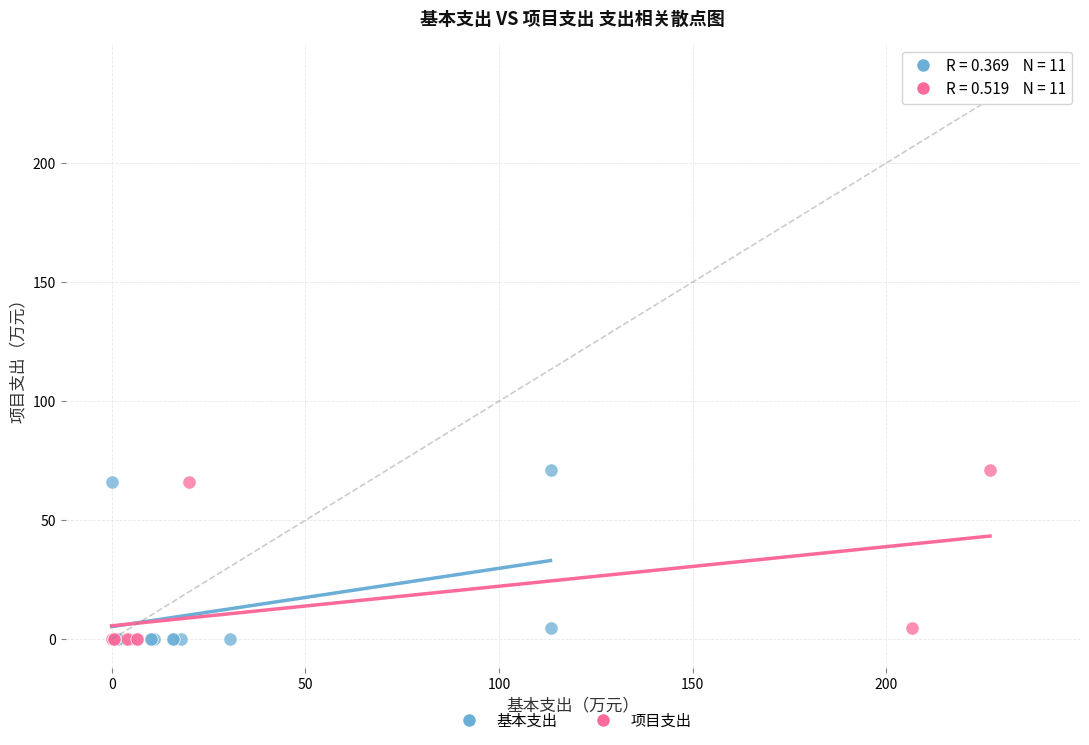

What are all the series names shown in the legend?

基本支出, 项目支出